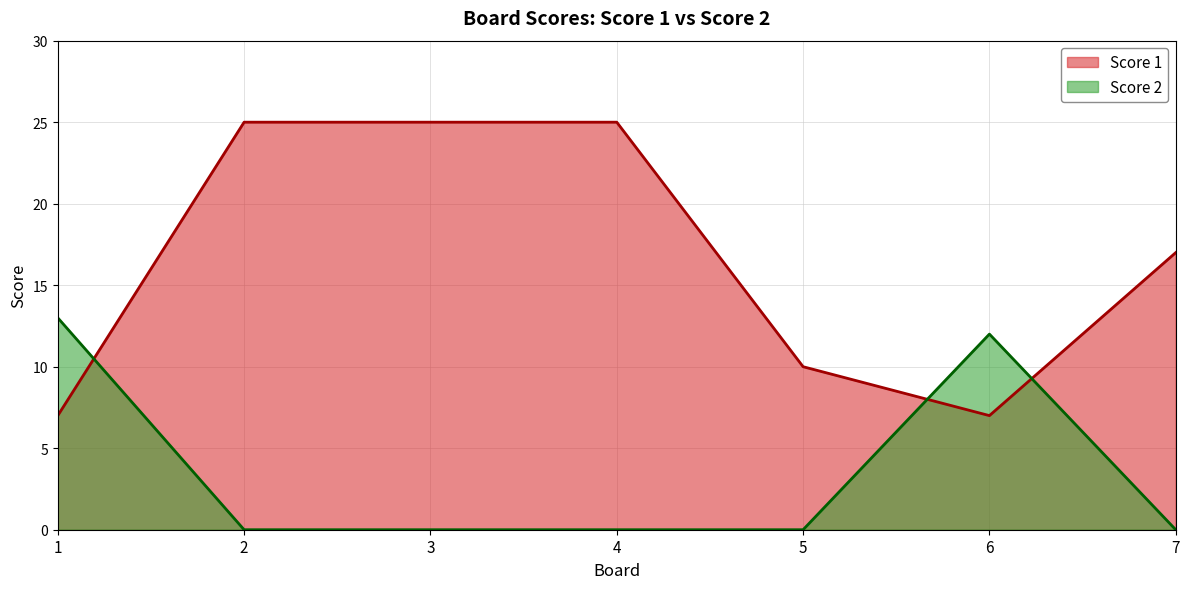

What is the difference between the maximum and second lowest values in the Score 1 series?

18